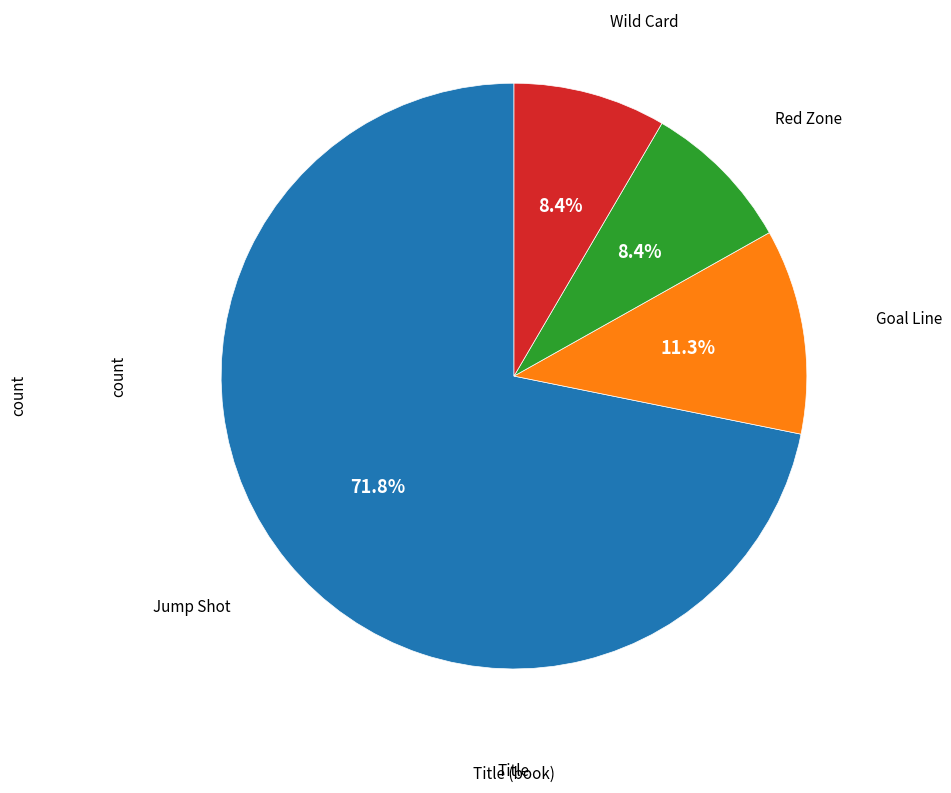

To the nearest percent, what is the difference between the largest and smallest slice percentages?

63%